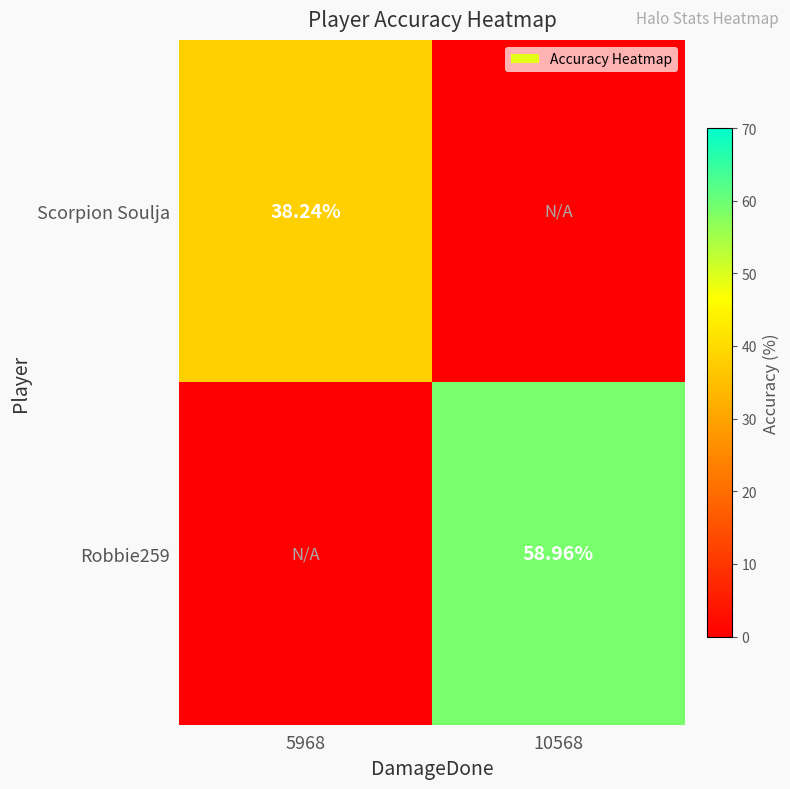

What is the total value across all series at 5968?

38.2